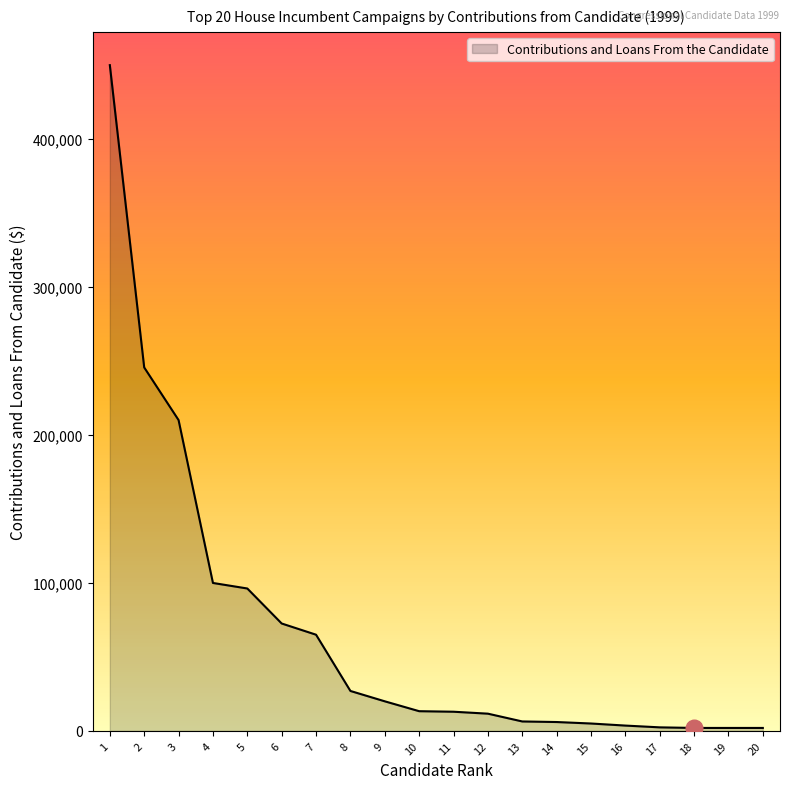

What is the change in value from 2 to 9?

-225663